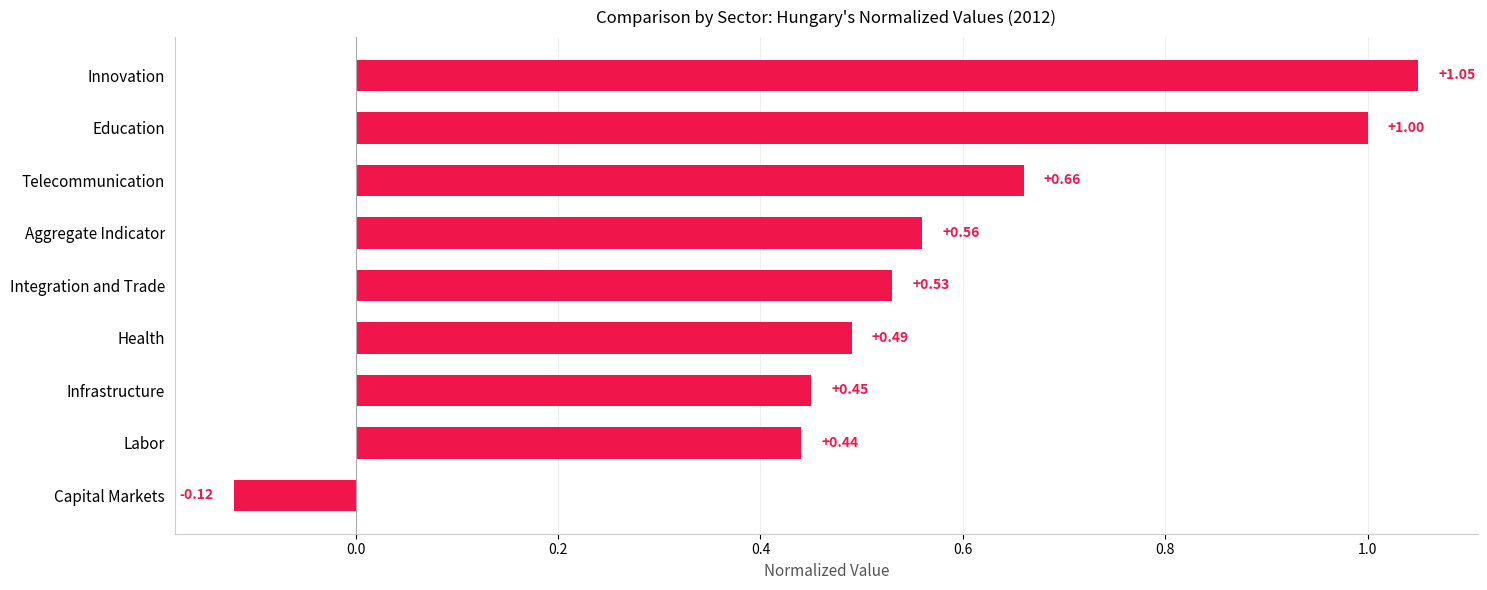

How many negative values are there?

1